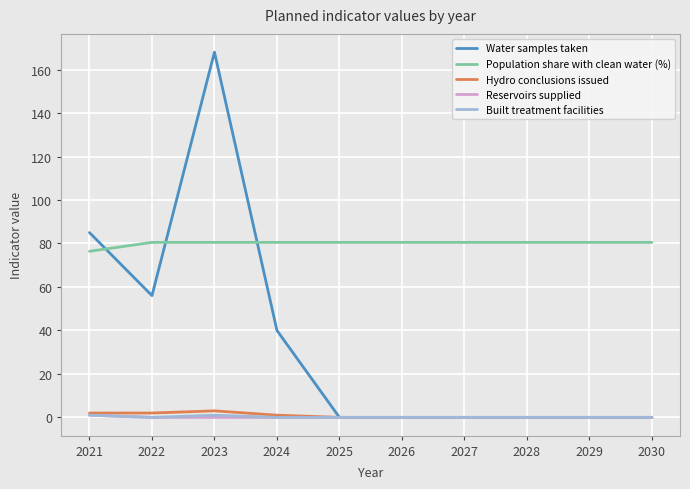

True or false: Reservoirs supplied and Population share with clean water (%) intersect in this chart.

False